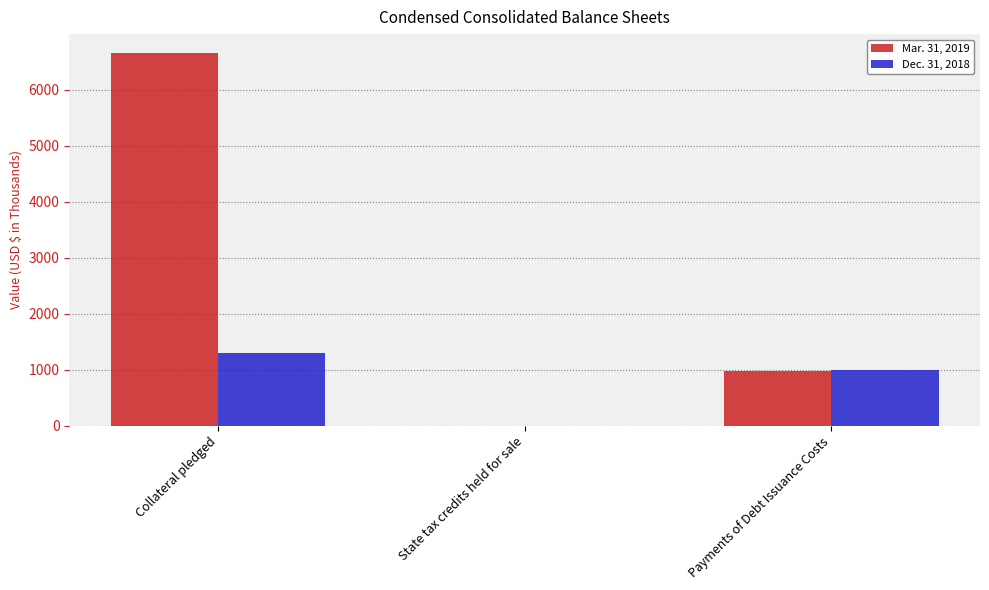

Which series has the largest total across all categories?

Mar. 31, 2019